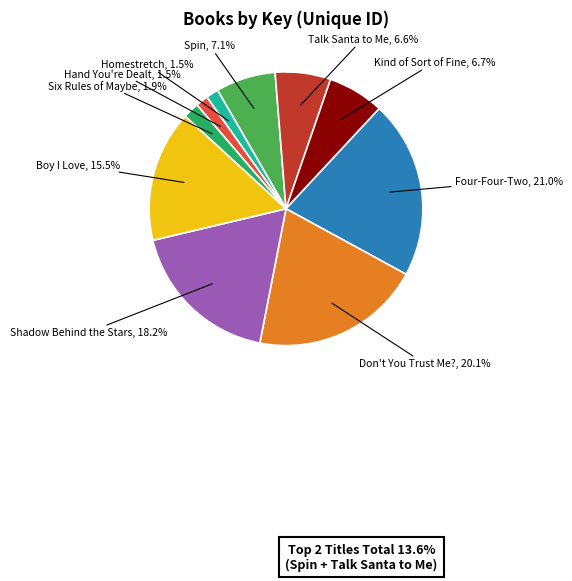

True or false: Spin accounts for 1% of the total.

False